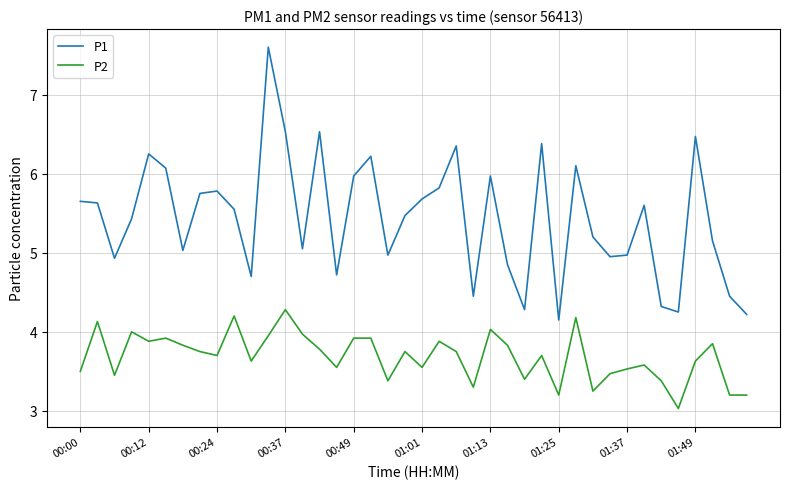

Rank the series by their average value, from lowest to highest.

P2, P1